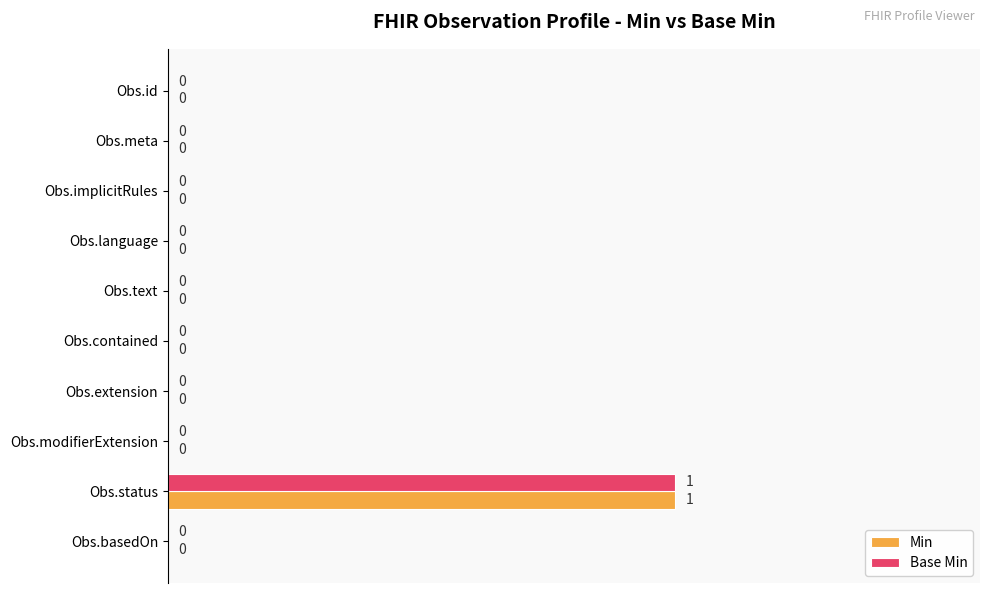

Is it true that Base Min equals 1 at Obs.contained?

False